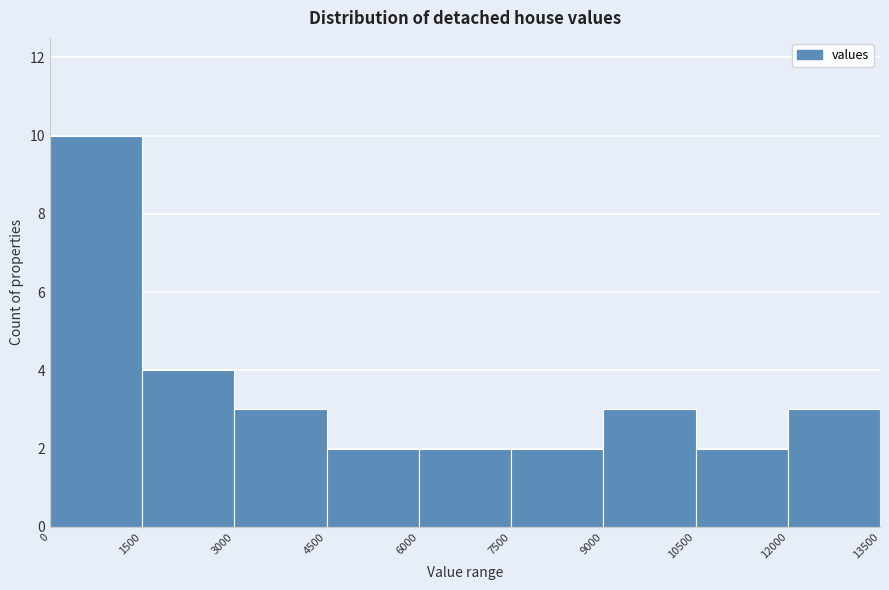

Which range on the x-axis has the tallest bar?

0 to 1500